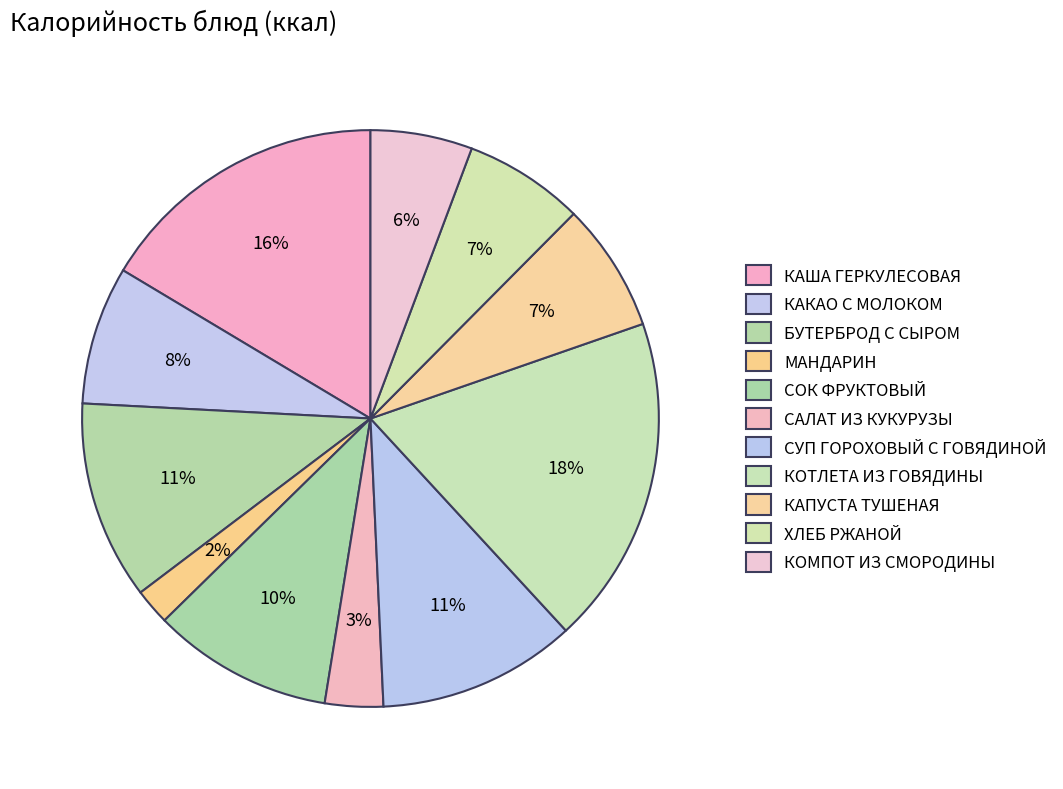

Does КОМПОТ ИЗ СМОРОДИНЫ account for over 50% of the chart?

No